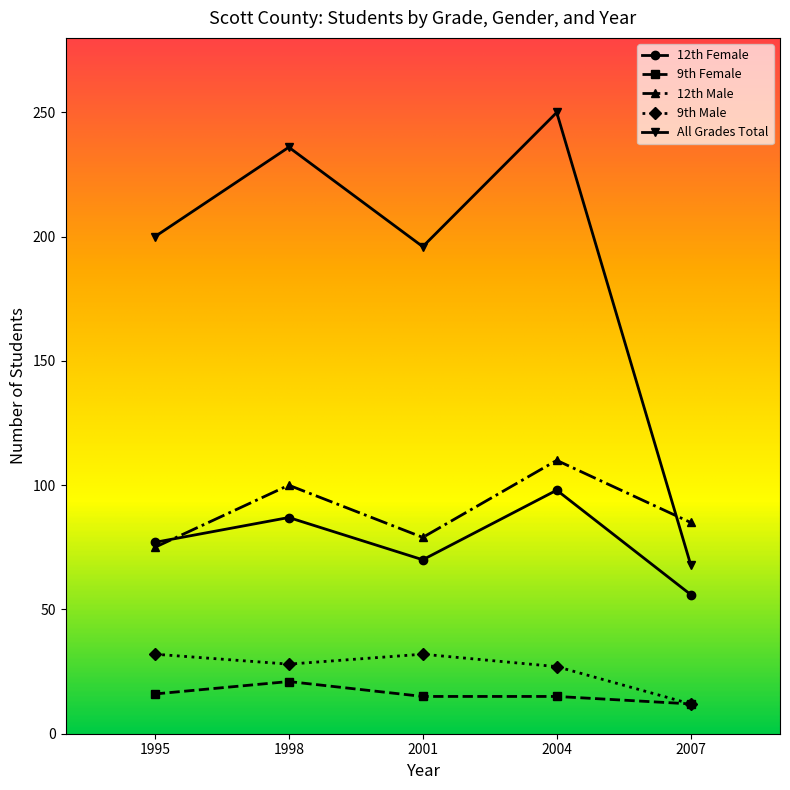

At which category does the chart reach its peak across all series?

2004